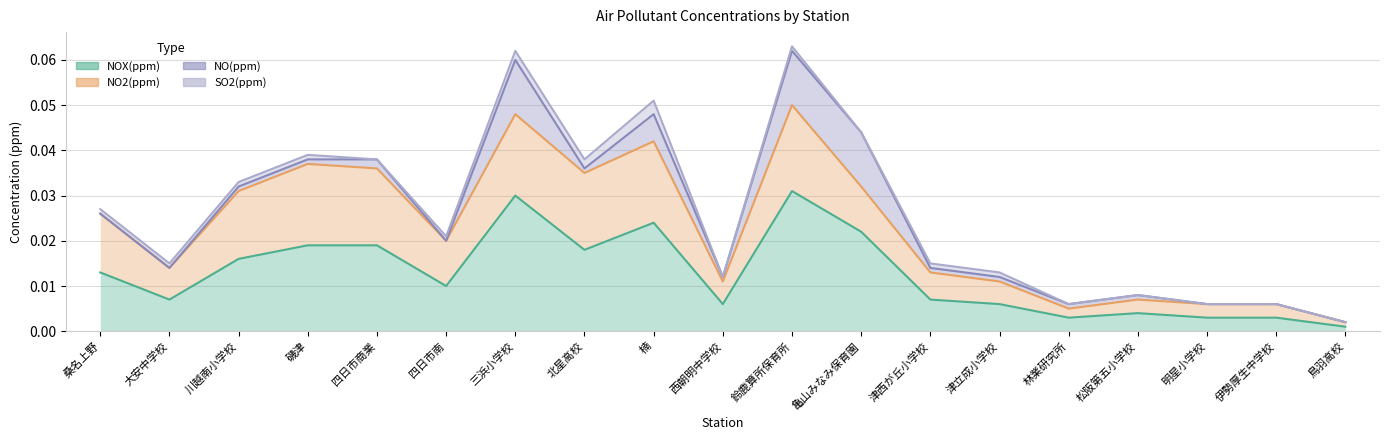

Count the number of data series in this chart.

4